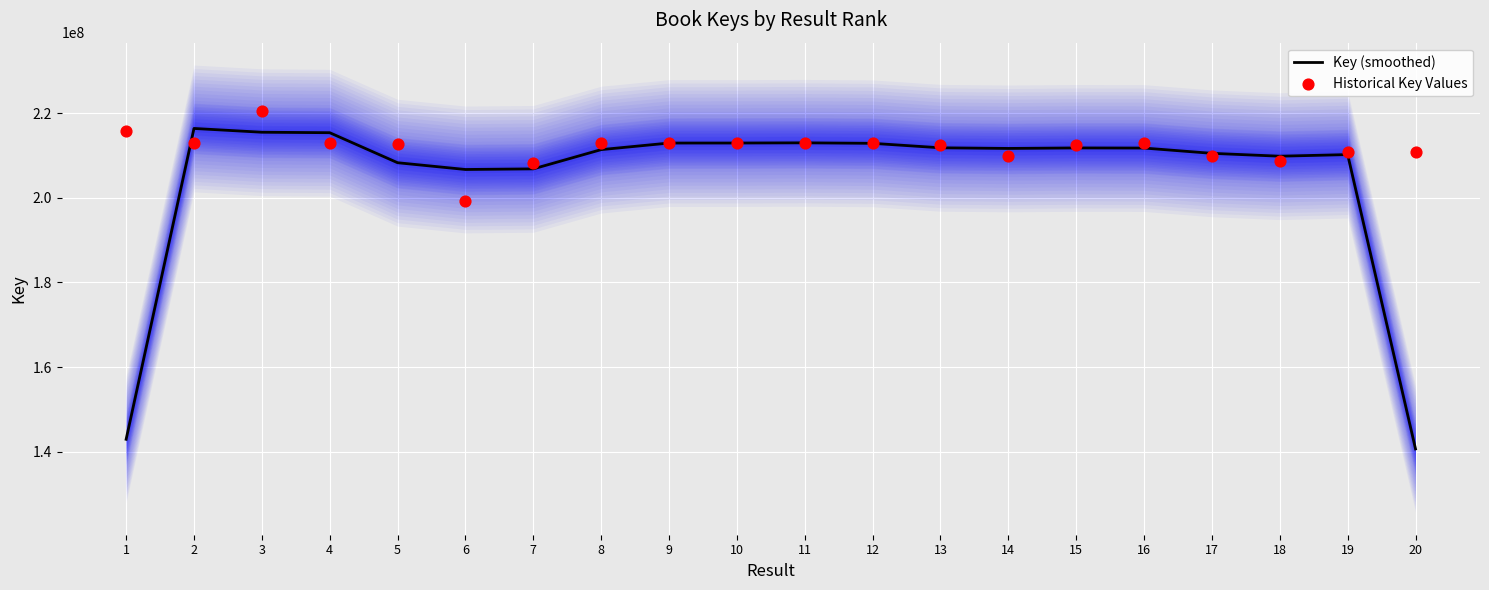

At how many categories does at least one series exceed 212203080?

13